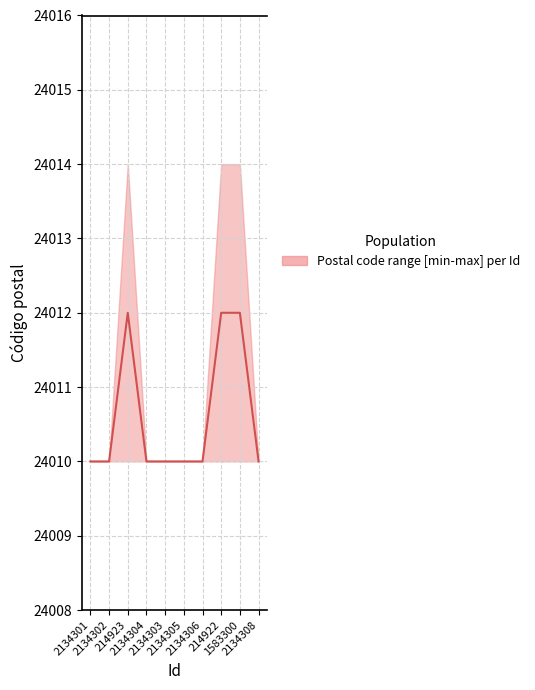

How many lines are shown in the chart?

1